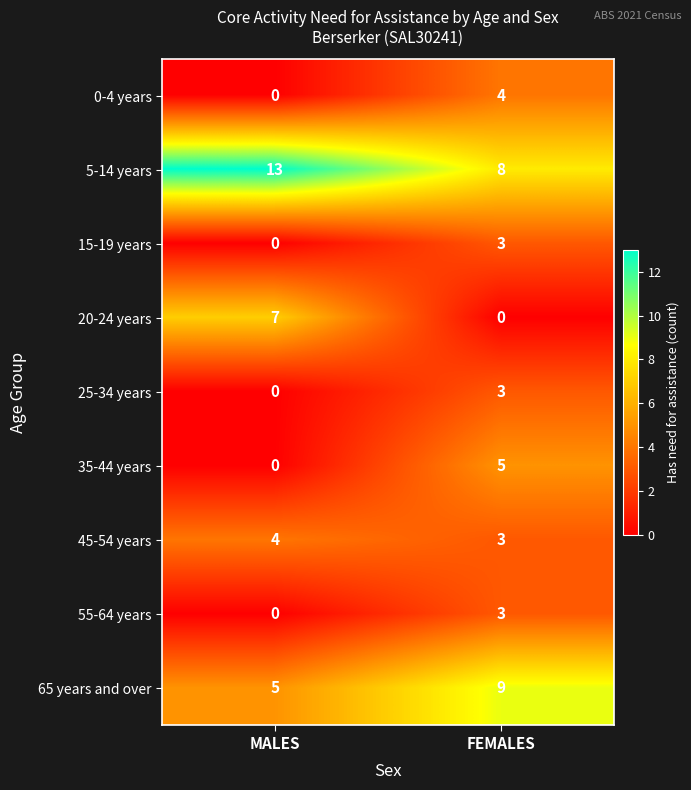

Reading left to right, transcribe all the data shown in this chart.

0-4 years: 0	4
5-14 years: 13	8
15-19 years: 0	3
20-24 years: 7	0
25-34 years: 0	3
35-44 years: 0	5
45-54 years: 4	3
55-64 years: 0	3
65 years and over: 5	9